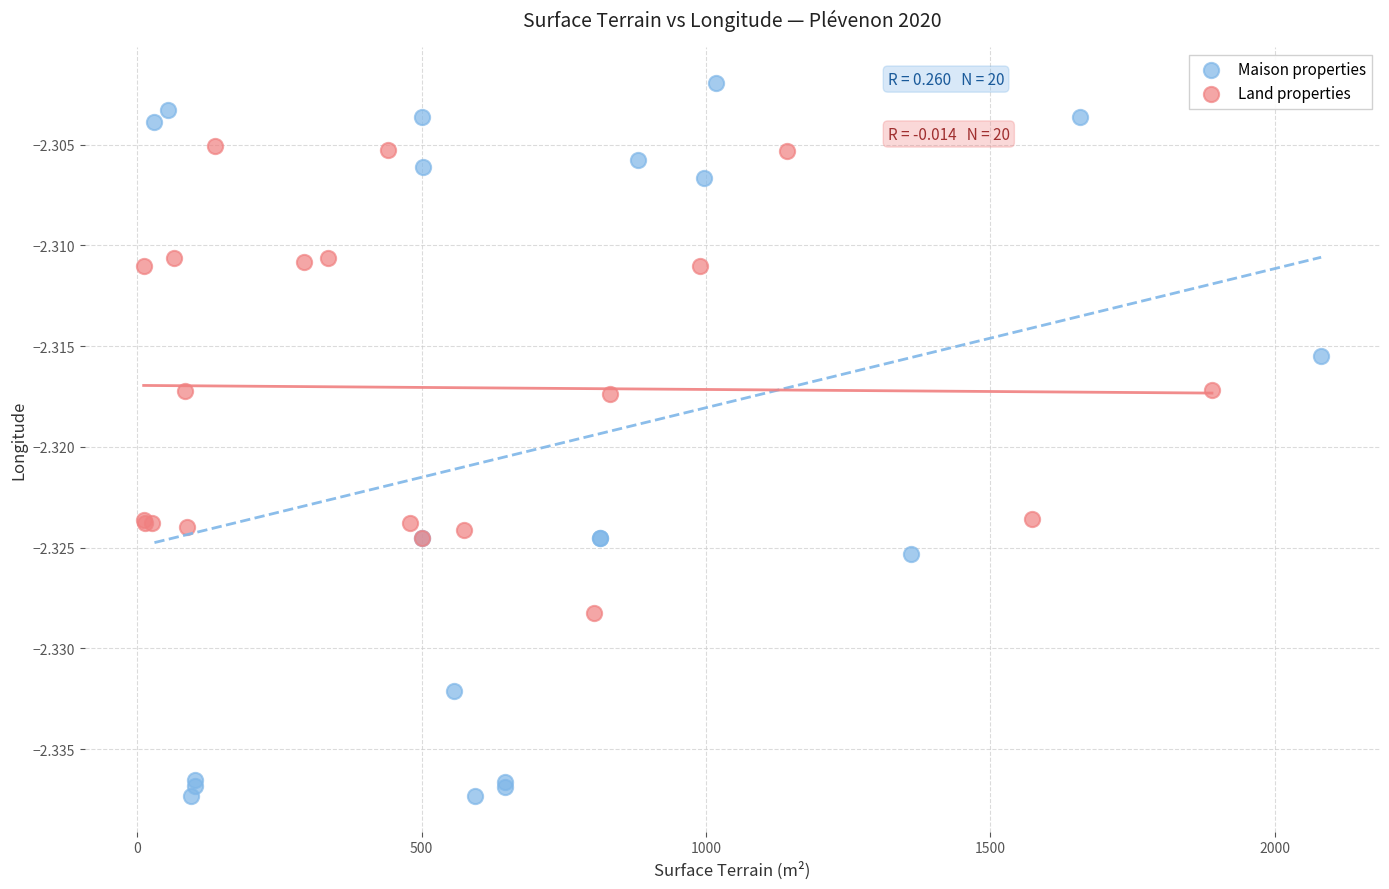

Which series contains the lowest Y value?

Maison properties